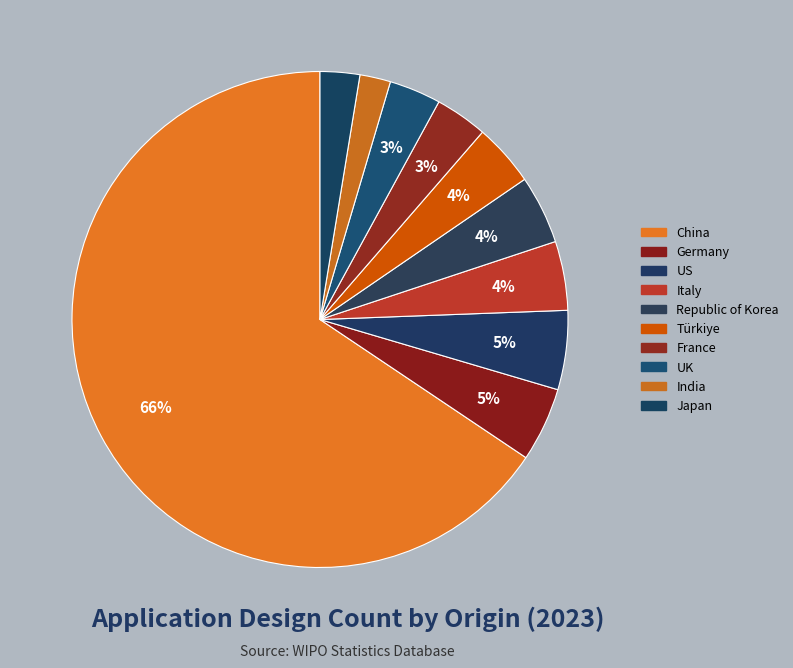

How many segments does this pie chart have?

10